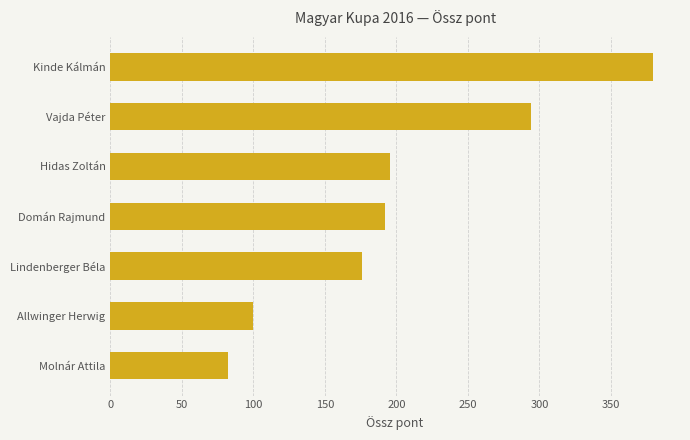

How many data points are less than 191?

3